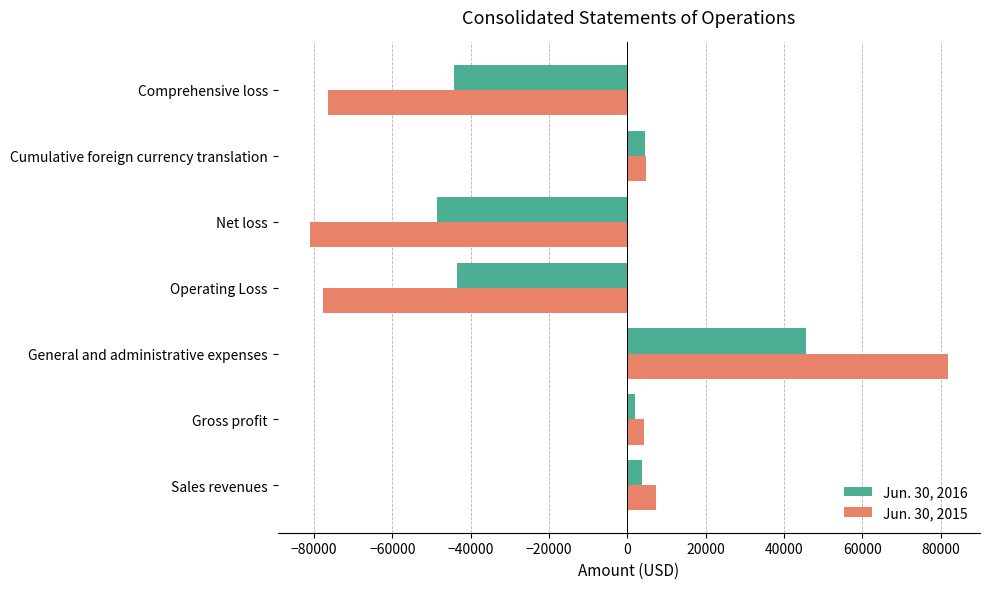

Is it true that Jun. 30, 2015 equals 4343 at Gross profit?

True